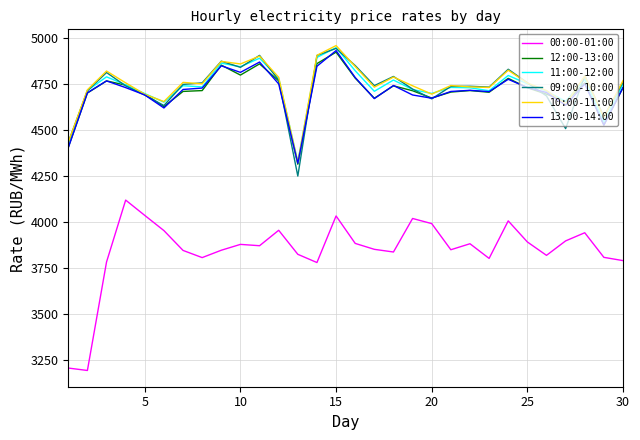

What is the maximum value shown in the chart?

4956.9